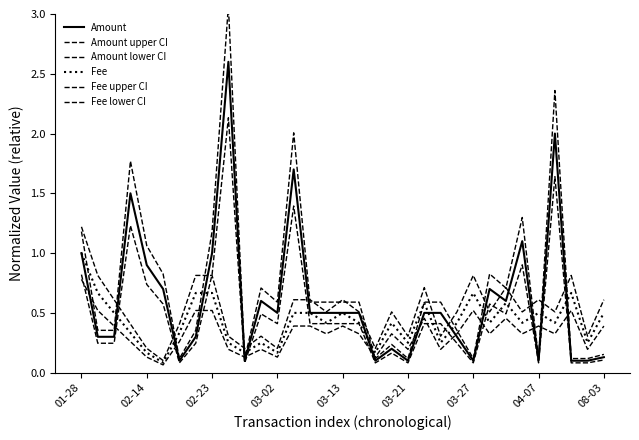

How many lines are shown in the chart?

6